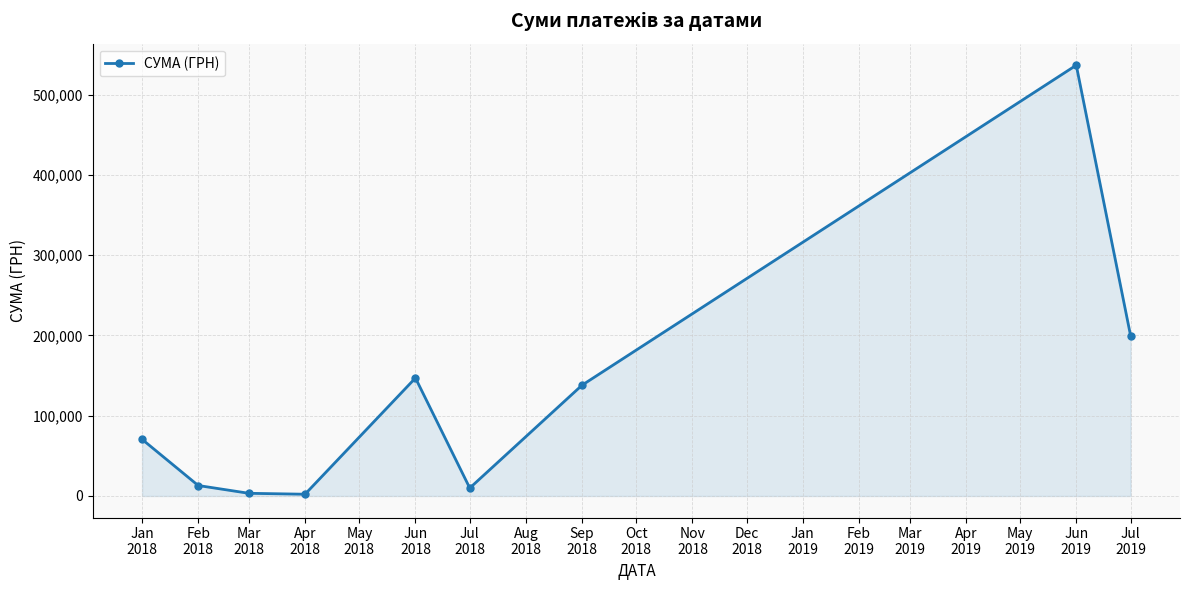

What is the difference between the maximum and minimum values?

534406.8